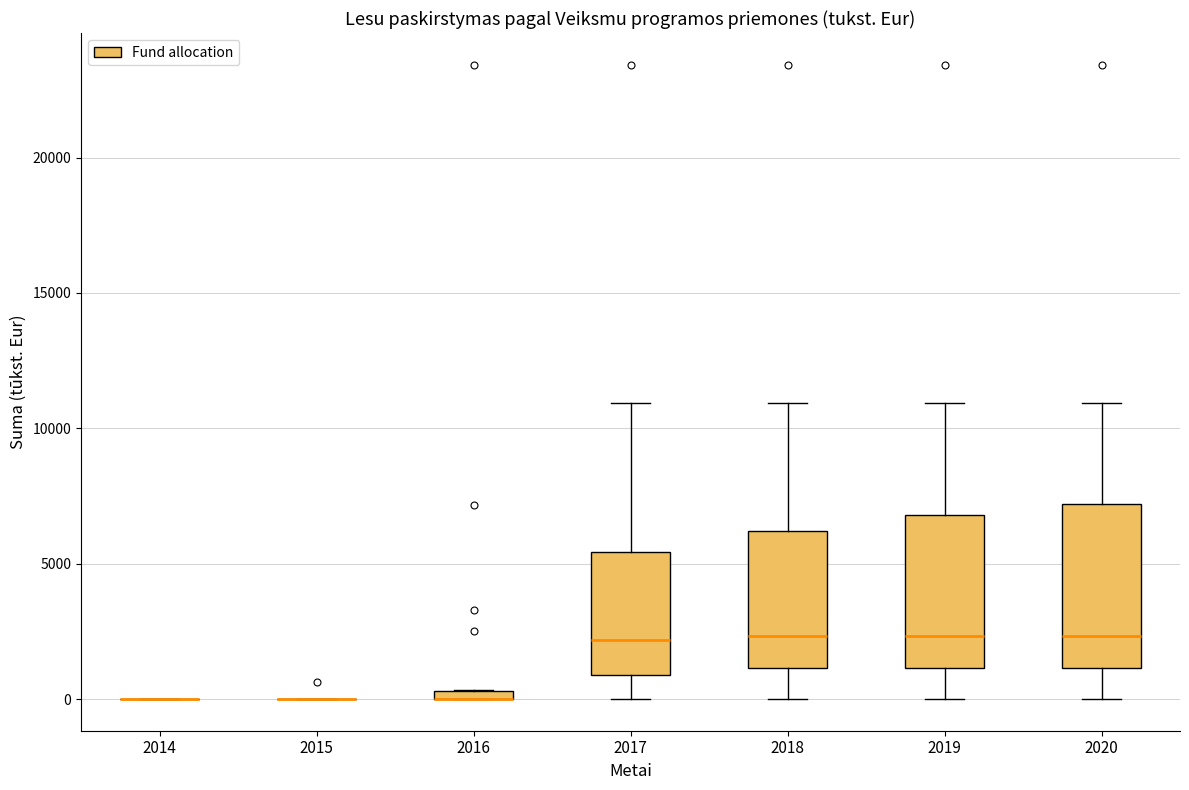

Where is the lower edge of the box at x = 2020 on the y-axis? The values are not printed on the chart, so give them approximately, as read against the axis.

1000